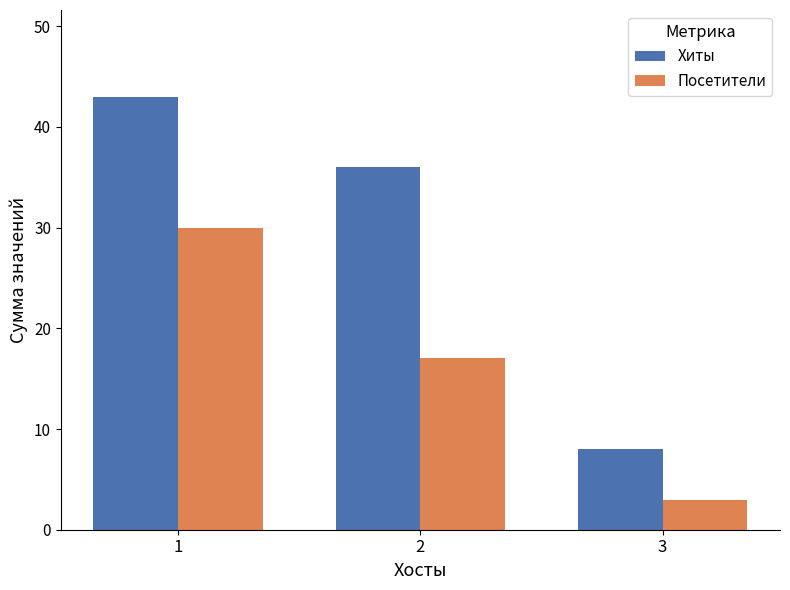

What is the spread (max minus min) of values at 3?

5